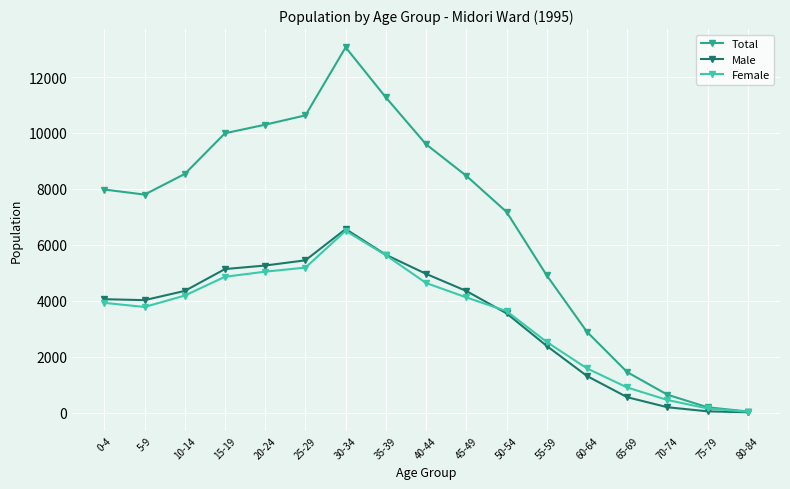

True or false: Total has a value of 1446 at 65-69.

True